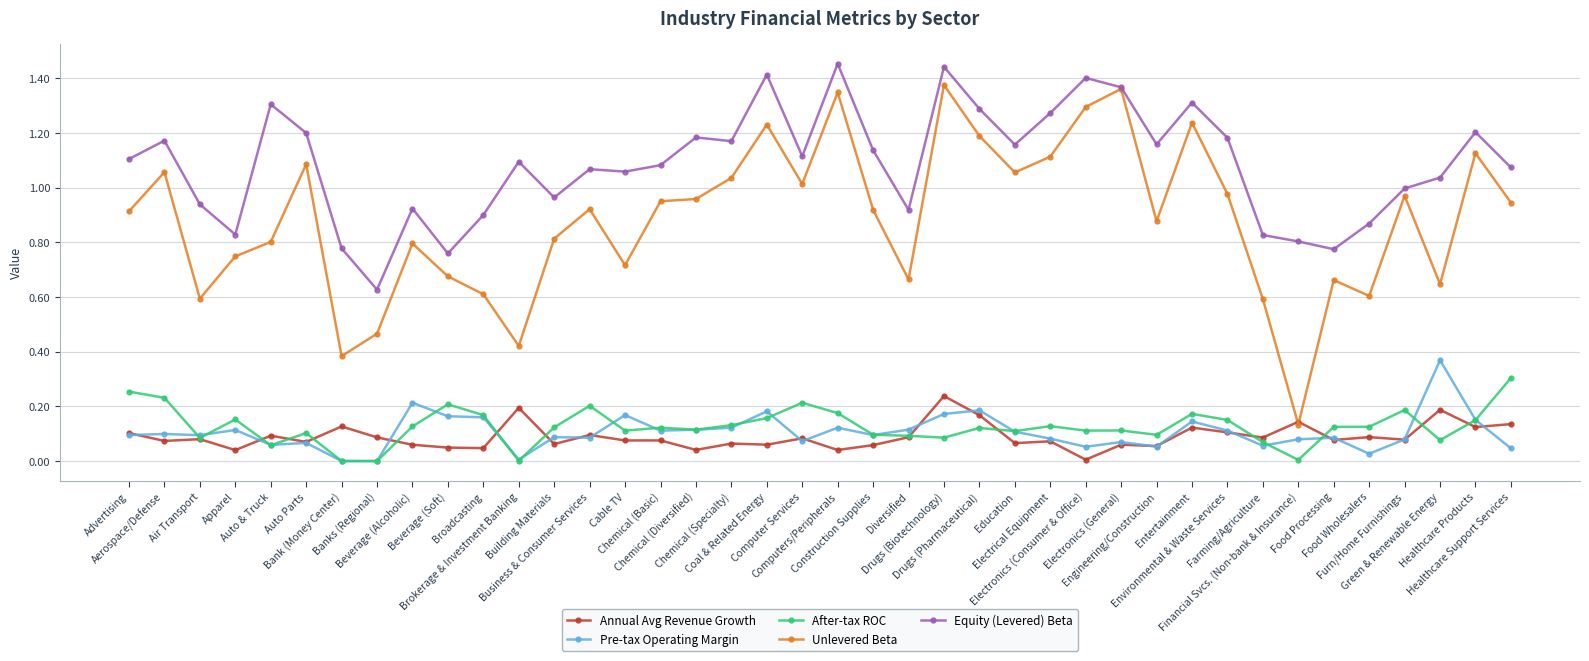

What is the total value across all series at Entertainment?

3.0